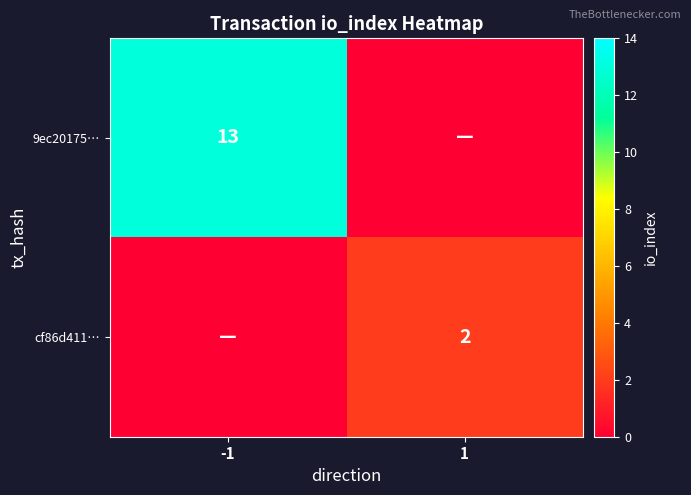

True or false: 9ec20175… has a value of 13 at -1.

True